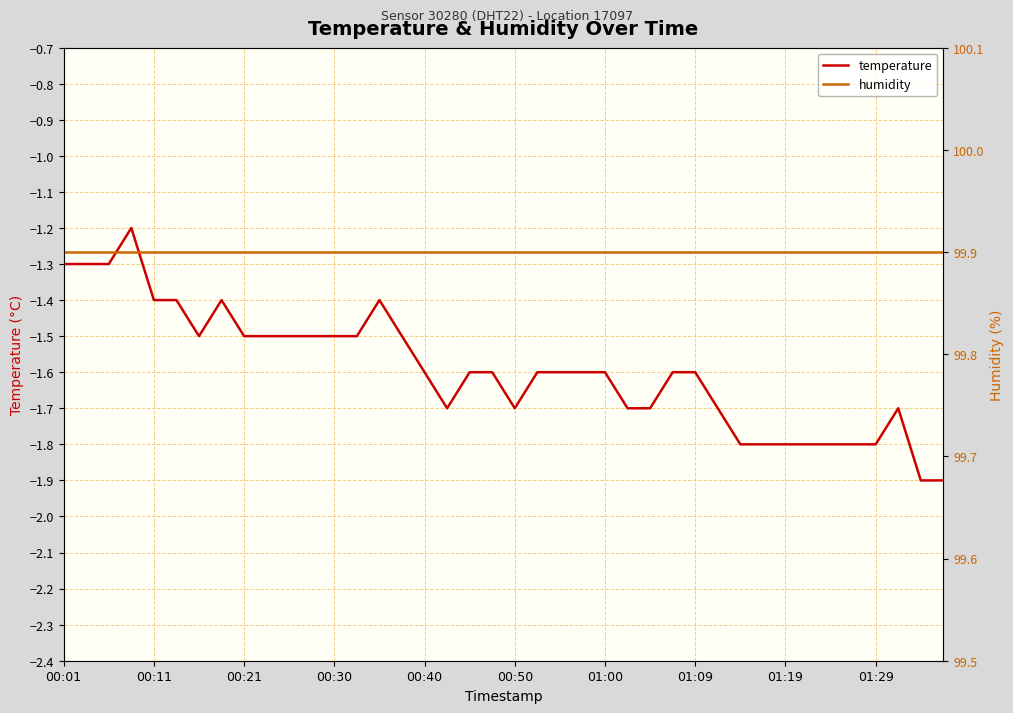

What is the highest value of the temperature series?

-1.2